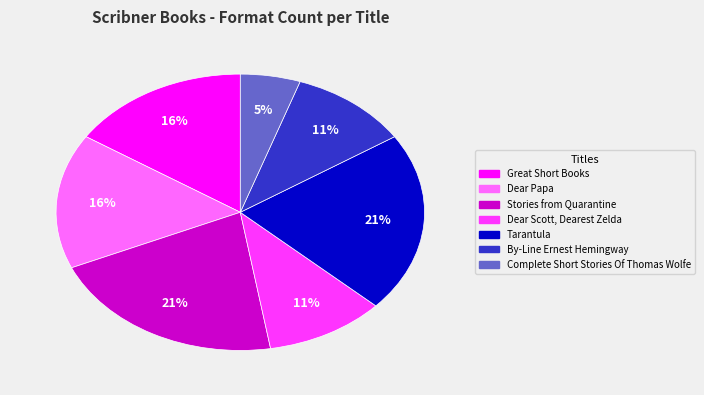

Which category has the smallest portion of the pie?

Complete Short Stories Of Thomas Wolfe